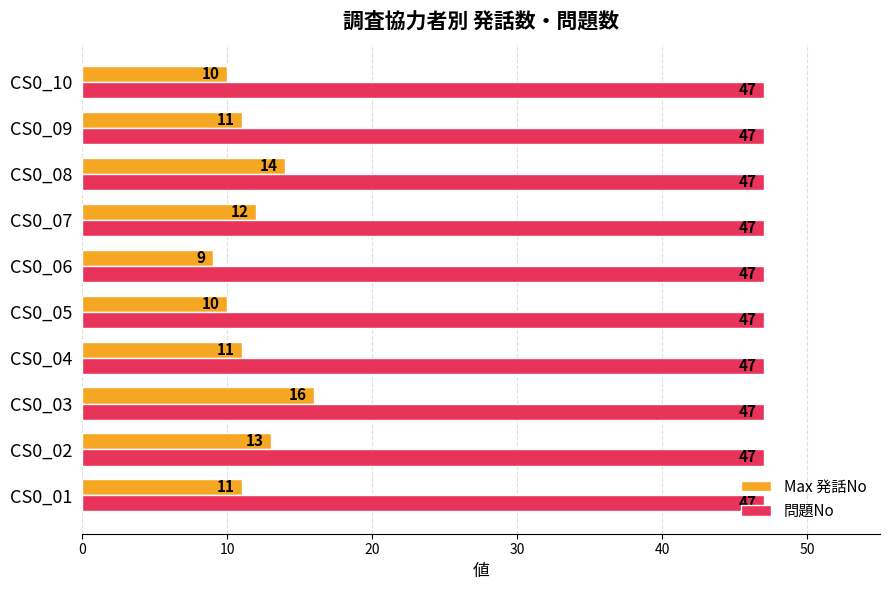

What is the total value across all series at CS0_07?

59